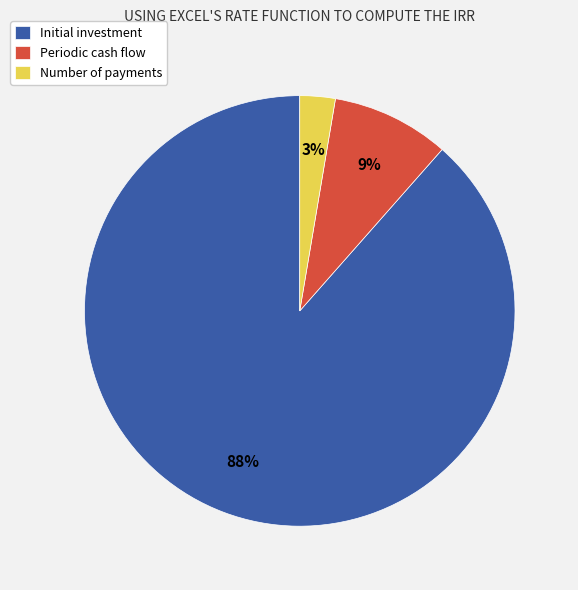

To the nearest percent, what is the average slice percentage?

33%